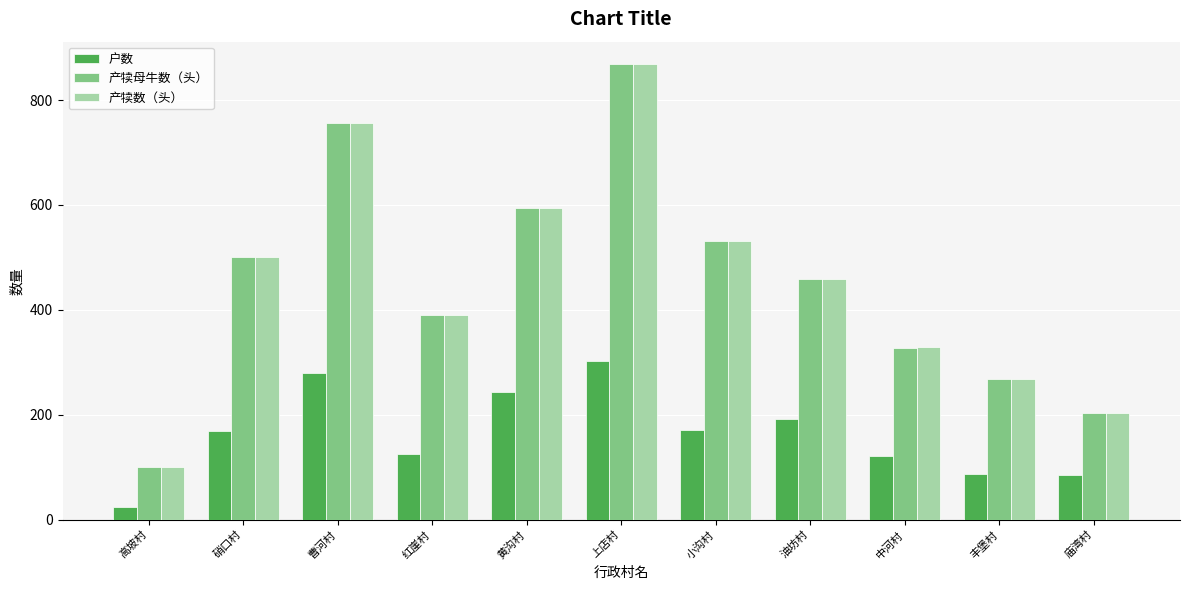

What is the average value of the 产犊母牛数（头） series?

454